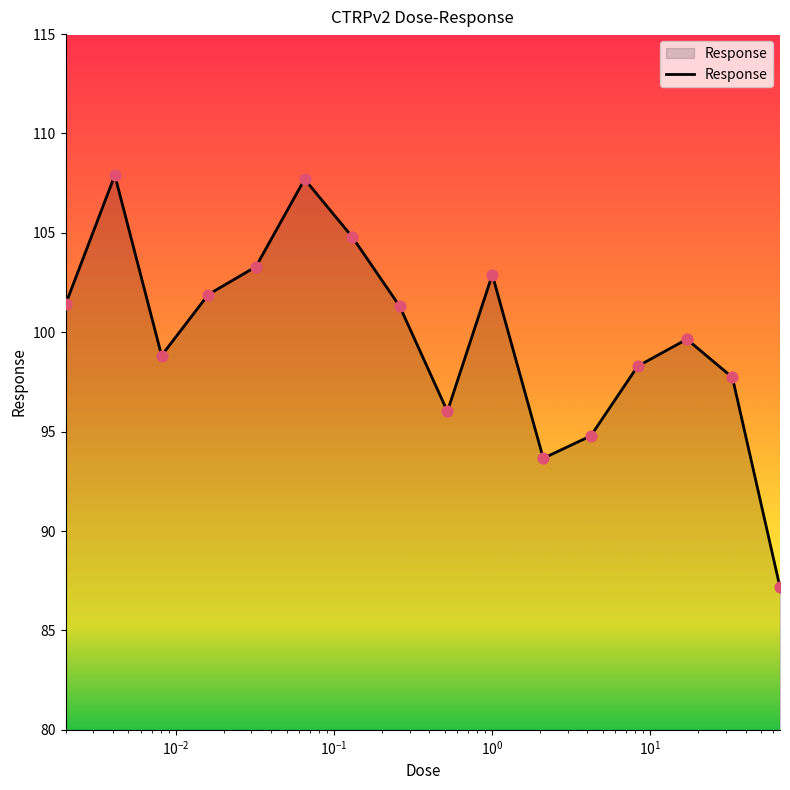

What is the difference between the maximum and minimum values?

20.7